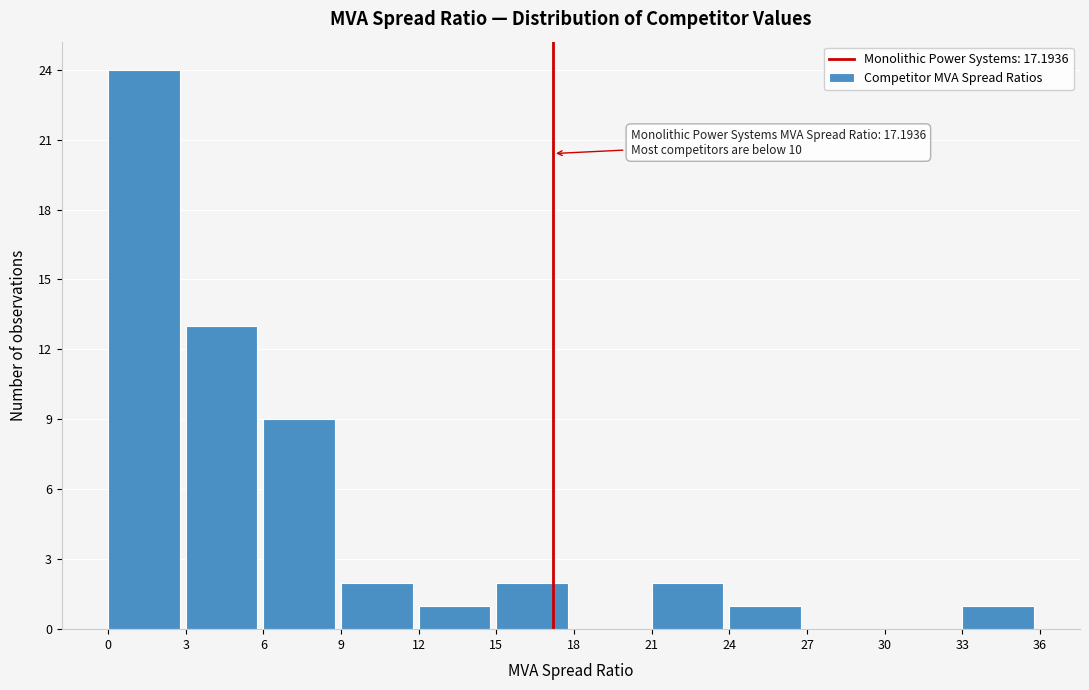

Over which range of the x-axis is the bar tallest?

0 to 3